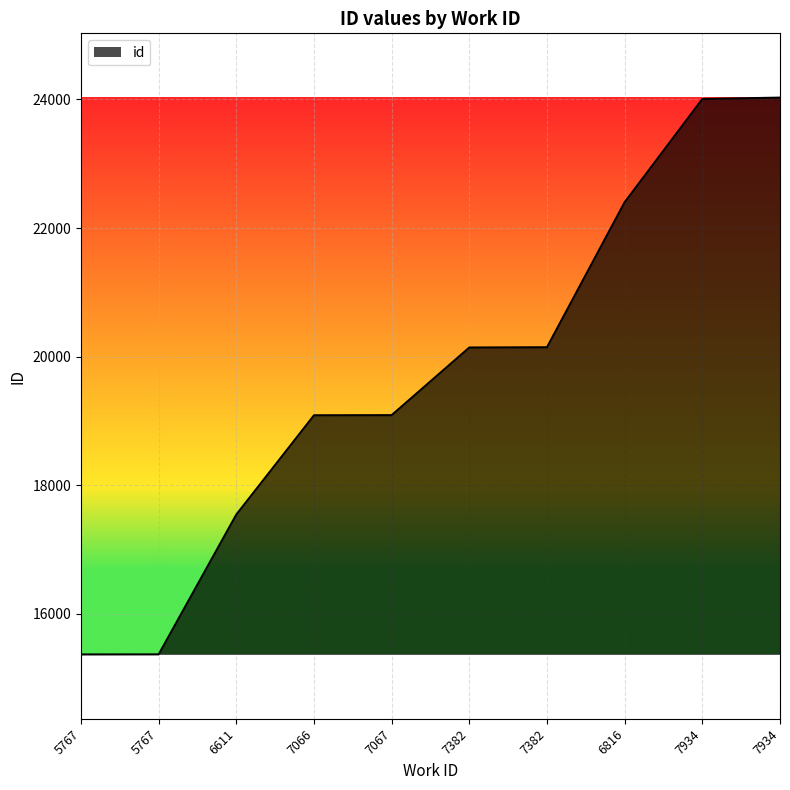

What is the sum of the values at 7934 and 7067?

43119